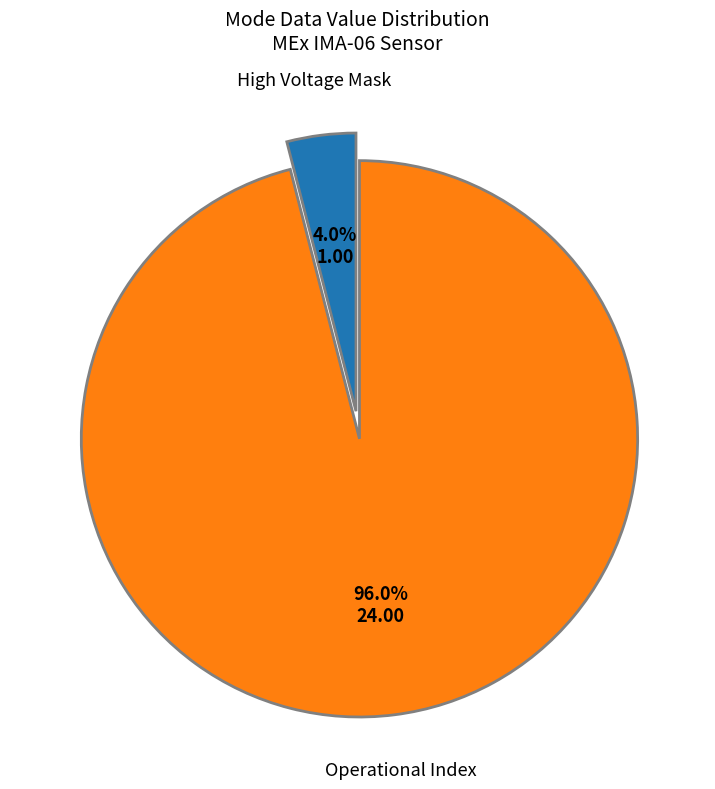

Does any single category account for the majority?

Yes